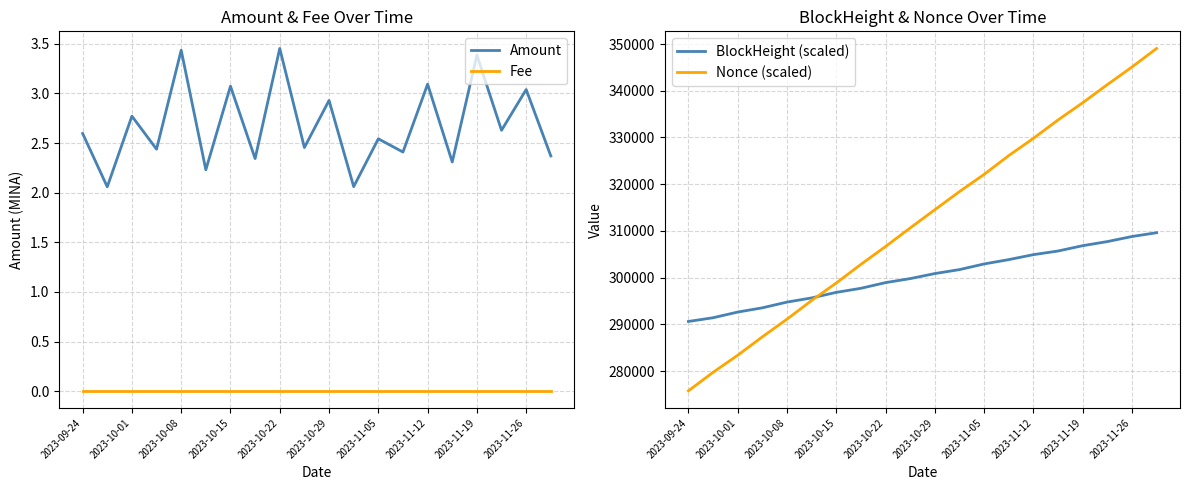

Which series has the largest total across all categories?

Nonce (scaled)